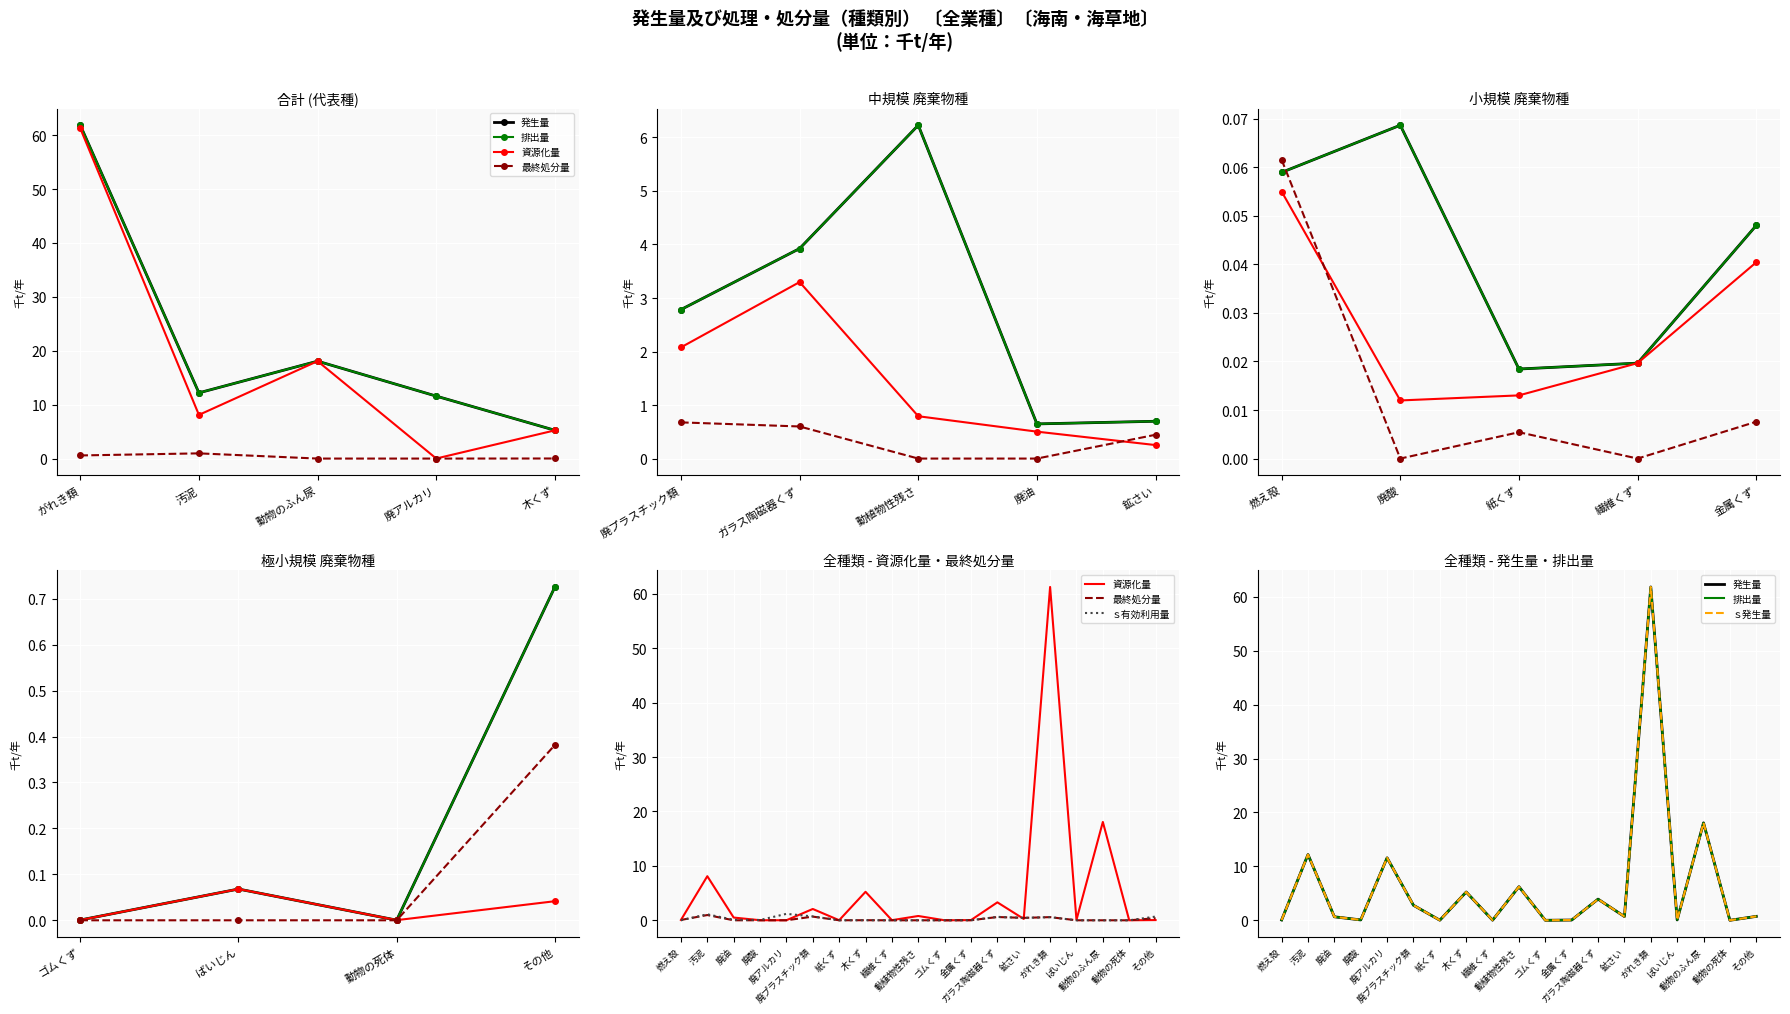

The value of ｓ有効利用量 at 汚泥 is 1.1. True or false?

True